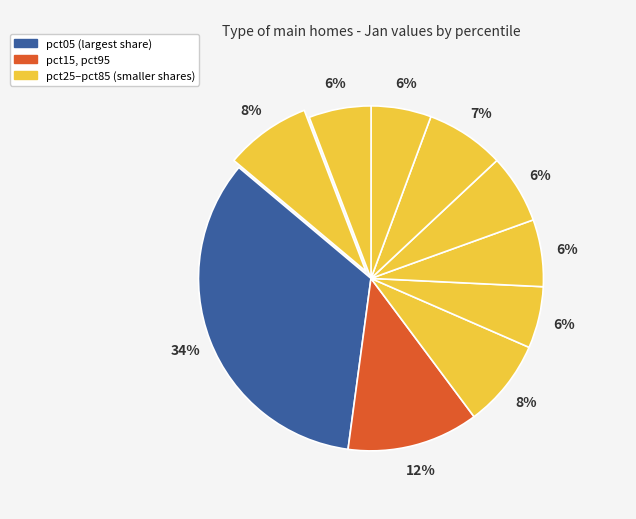

Count the number of slices in the pie.

10